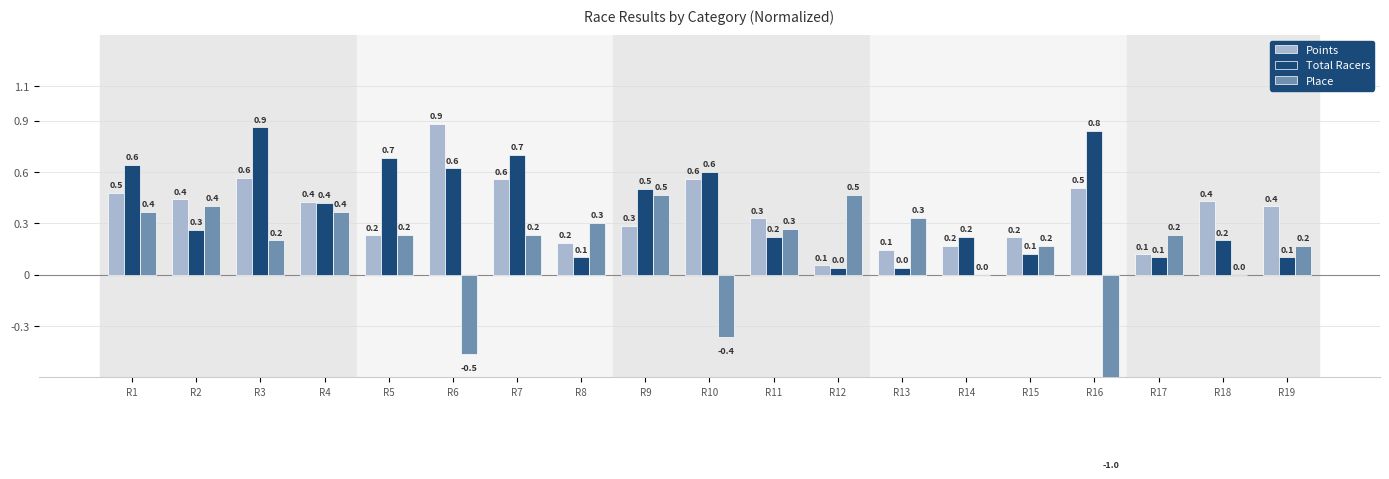

How many bars are there in total?

57